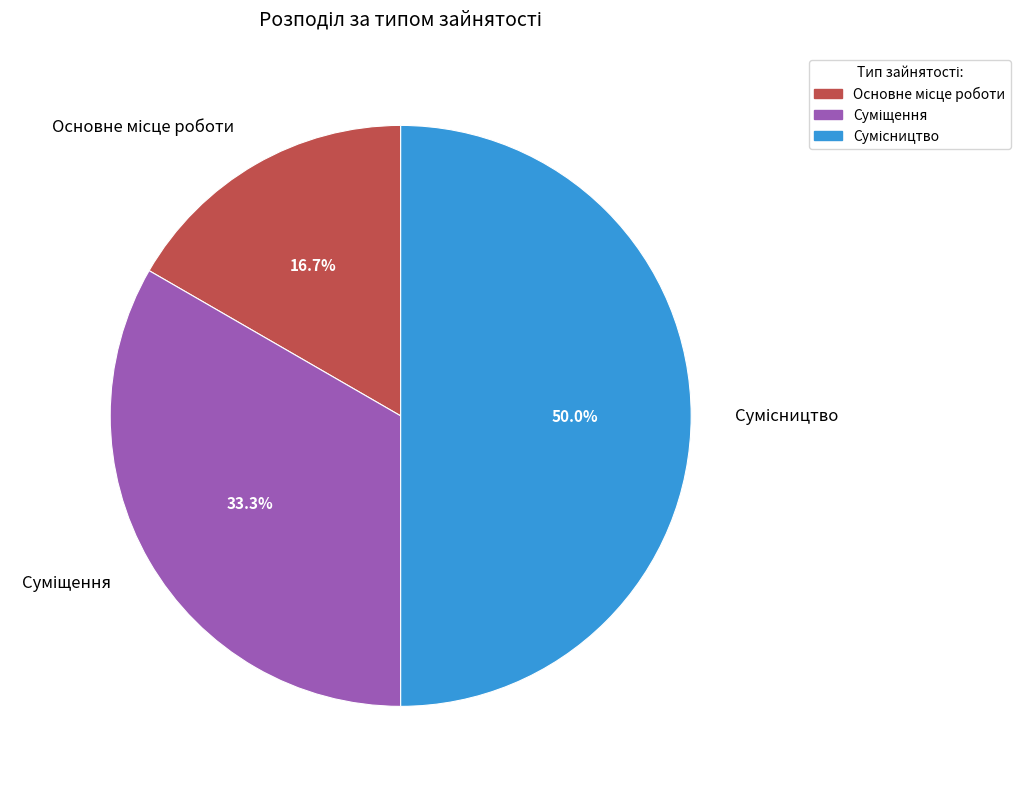

Is it true that Сумісництво is 39% of the pie?

False